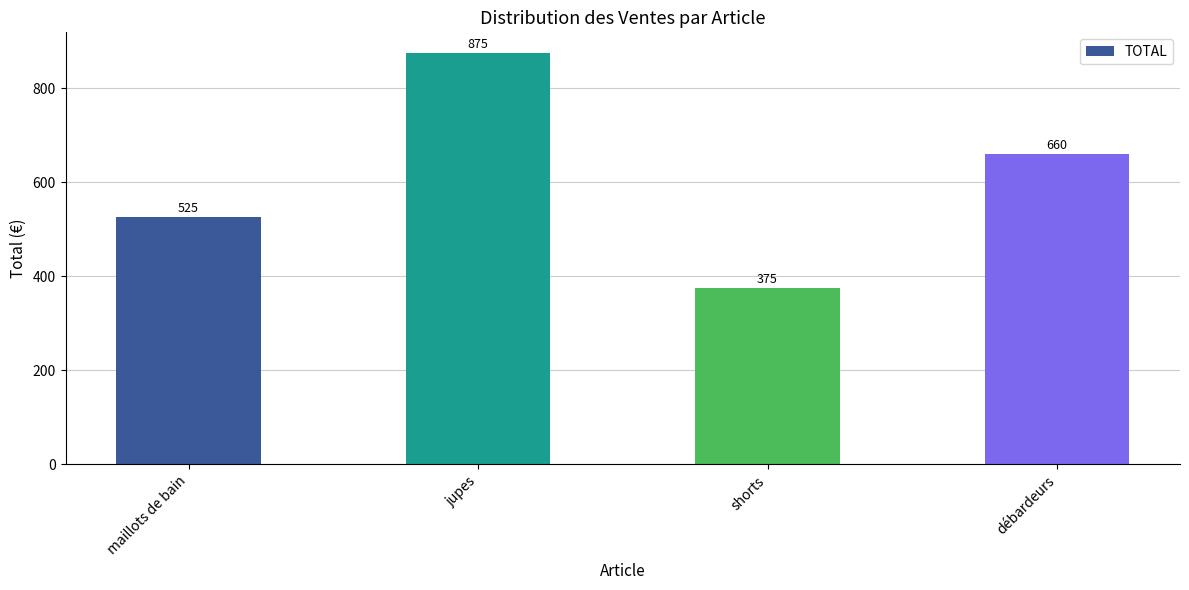

Which has a higher value, maillots de bain or débardeurs?

débardeurs